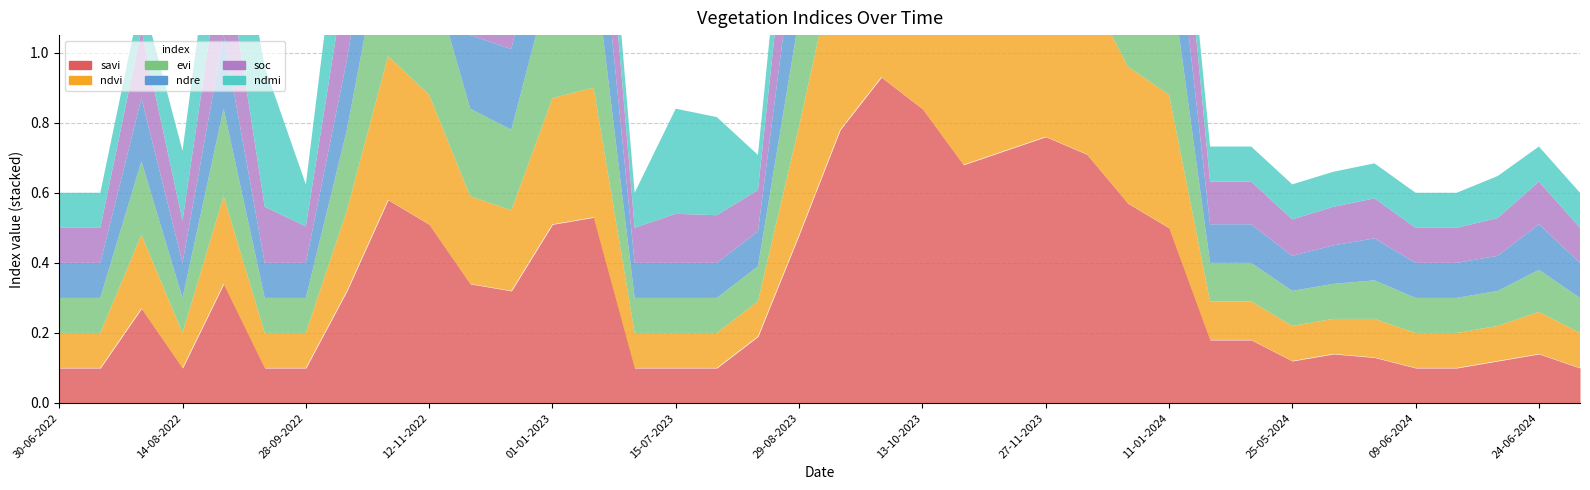

At which category does soc reach its first local valley?

14-08-2022